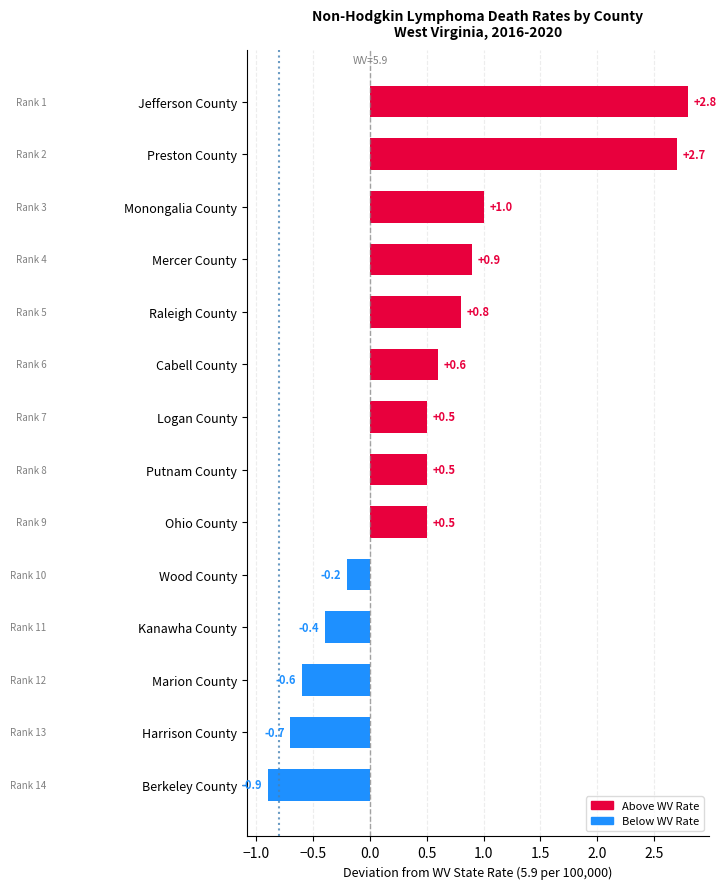

What is the value of the 2nd bar from the top?

2.7